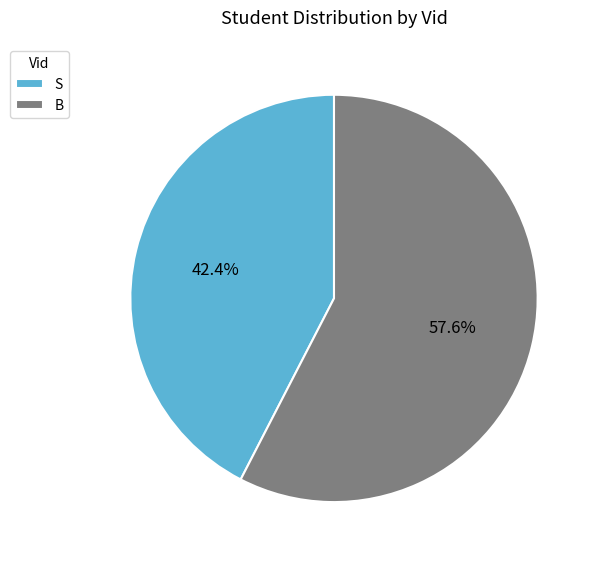

True or false: S accounts for 42% of the total.

True